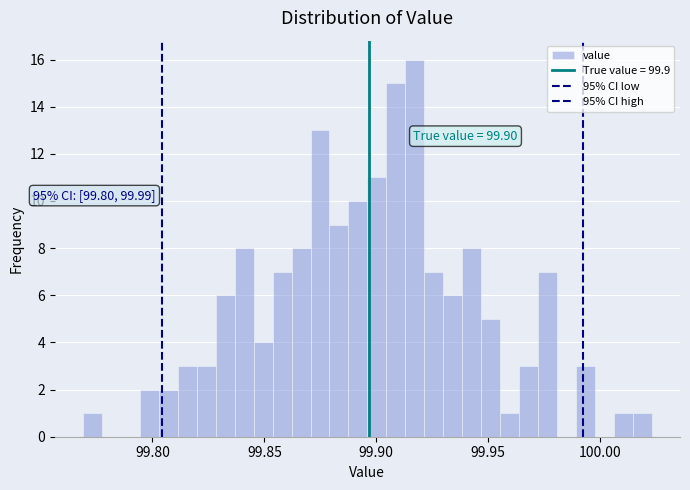

Read against the x-axis, roughly where is the centre of the tallest bar?

99.915